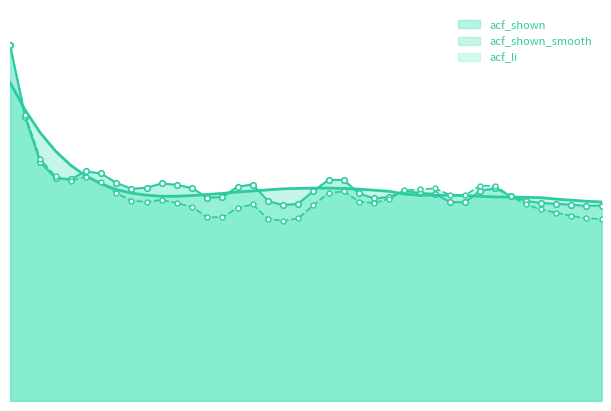

Reading right to left, extract all data points from this chart.

acf_shown_smooth: 39=0.6	38=0.6	37=0.6	36=0.6	35=0.6	34=0.6	33=0.6	32=0.6	31=0.6	30=0.6	29=0.6	28=0.6	27=0.6	26=0.6	25=0.6	24=0.6	23=0.6	22=0.6	21=0.6	20=0.6	19=0.6	18=0.6	17=0.6	16=0.6	15=0.6	14=0.6	13=0.6	12=0.6	11=0.6	10=0.6	9=0.6	8=0.6	7=0.6	6=0.6	5=0.6	4=0.7	3=0.7	2=0.8	1=0.8	0=0.9
acf_li: 39=0.5	38=0.5	37=0.5	36=0.5	35=0.5	34=0.6	33=0.6	32=0.6	31=0.6	30=0.6	29=0.6	28=0.6	27=0.6	26=0.6	25=0.6	24=0.6	23=0.6	22=0.6	21=0.6	20=0.6	19=0.5	18=0.5	17=0.5	16=0.6	15=0.5	14=0.5	13=0.5	12=0.5	11=0.6	10=0.6	9=0.6	8=0.6	7=0.6	6=0.6	5=0.6	4=0.6	3=0.6	2=0.7	1=0.8	0=1.0
acf_shown: 39=0.5	38=0.5	37=0.6	36=0.6	35=0.6	34=0.6	33=0.6	32=0.6	31=0.6	30=0.6	29=0.6	28=0.6	27=0.6	26=0.6	25=0.6	24=0.6	23=0.6	22=0.6	21=0.6	20=0.6	19=0.6	18=0.6	17=0.6	16=0.6	15=0.6	14=0.6	13=0.6	12=0.6	11=0.6	10=0.6	9=0.6	8=0.6	7=0.6	6=0.6	5=0.6	4=0.6	3=0.6	2=0.7	1=0.8	0=1.0